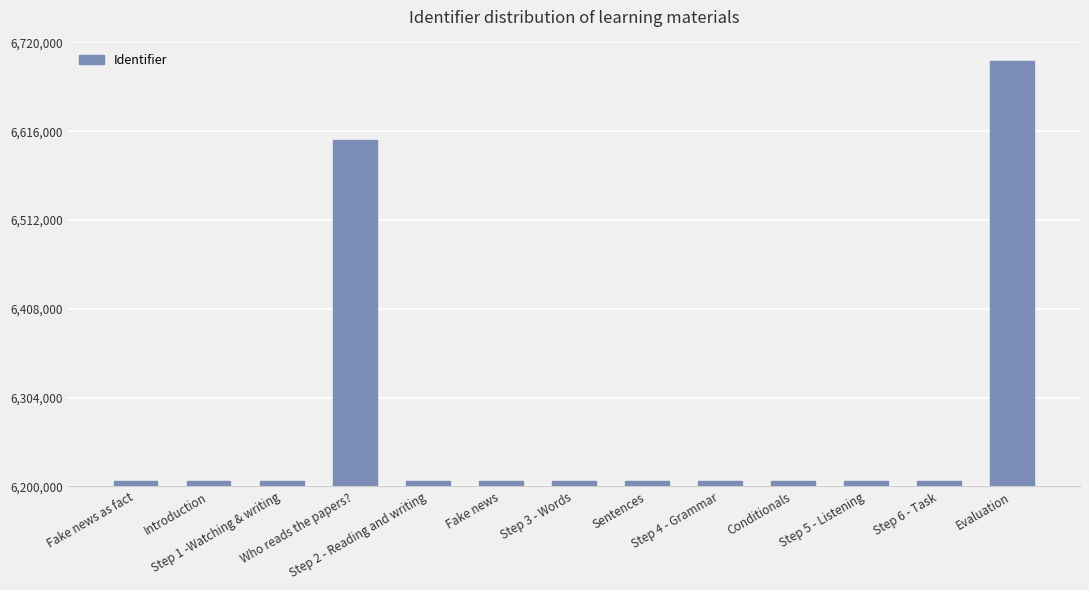

What is the smallest value displayed?

6206478